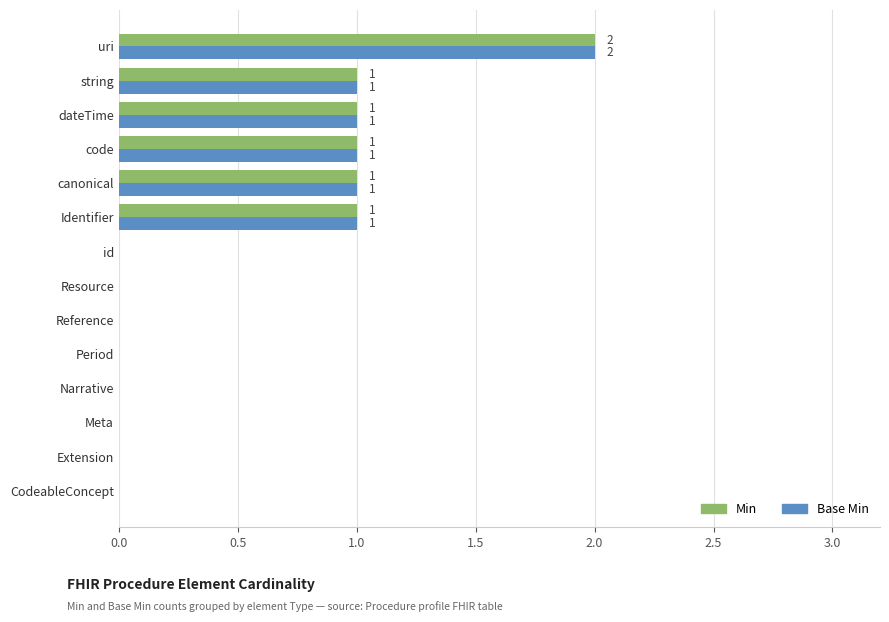

True or false: Base Min has a value of 1 at Resource.

False